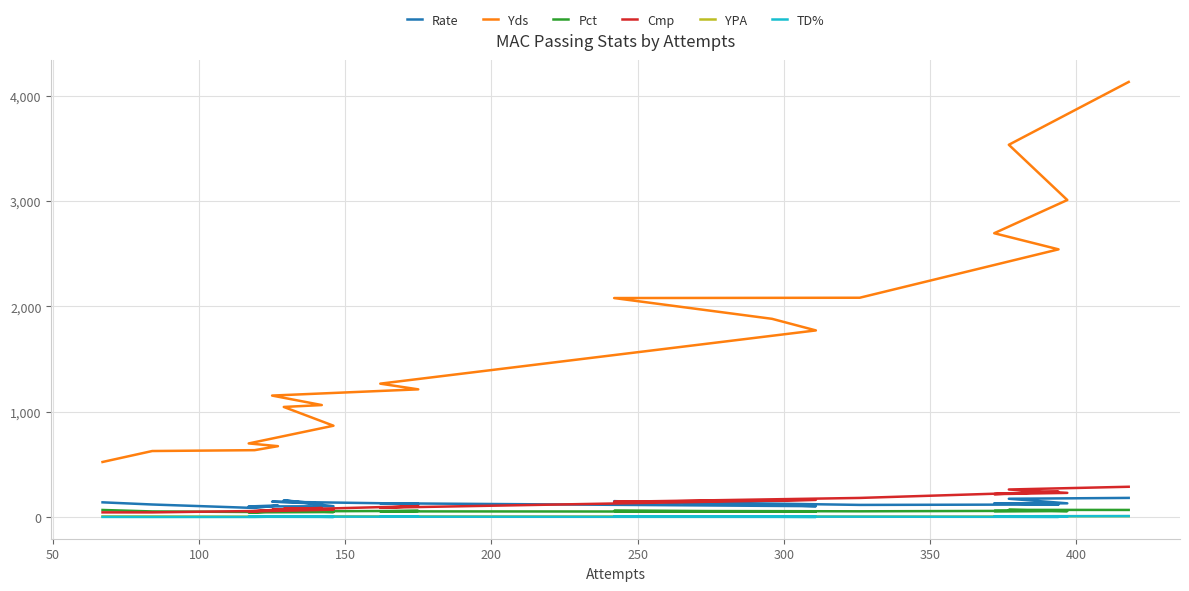

After their last crossing, which series has the higher values: YPA or TD%?

YPA